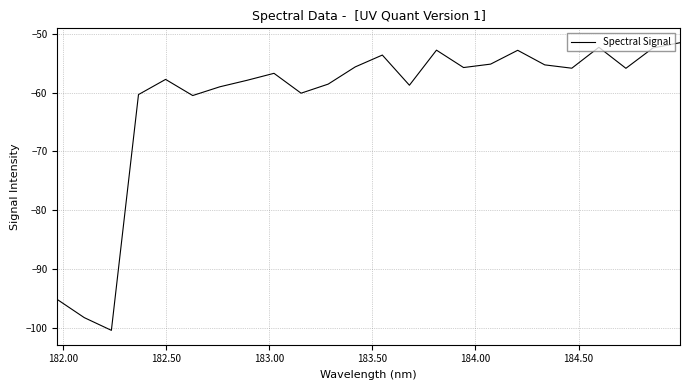

What is the greatest value displayed?

-51.5